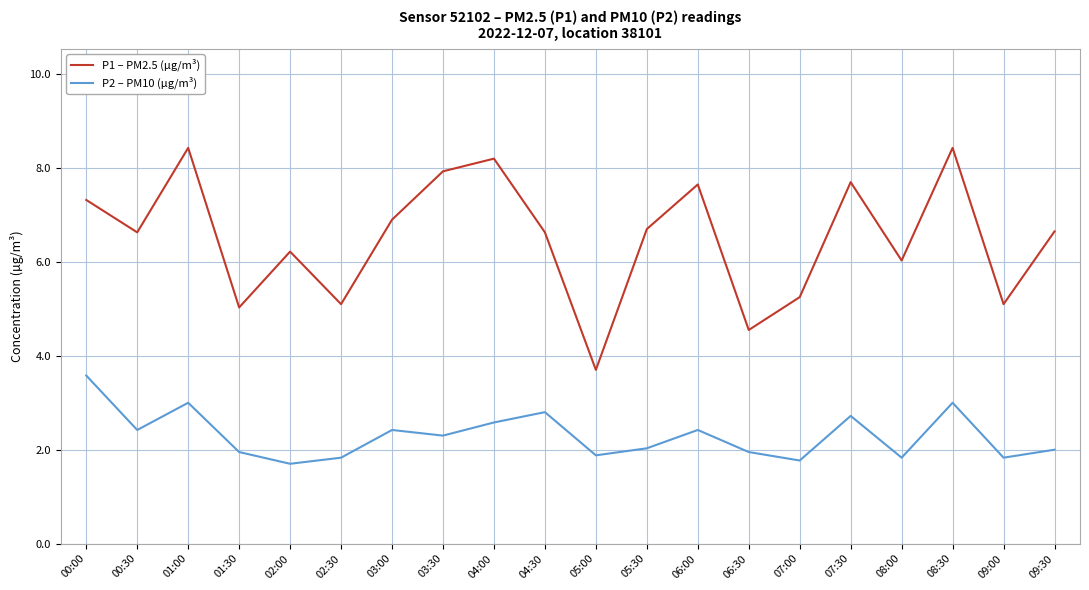

True or false: P1 – PM2.5 (µg/m³) and P2 – PM10 (µg/m³) intersect in this chart.

False